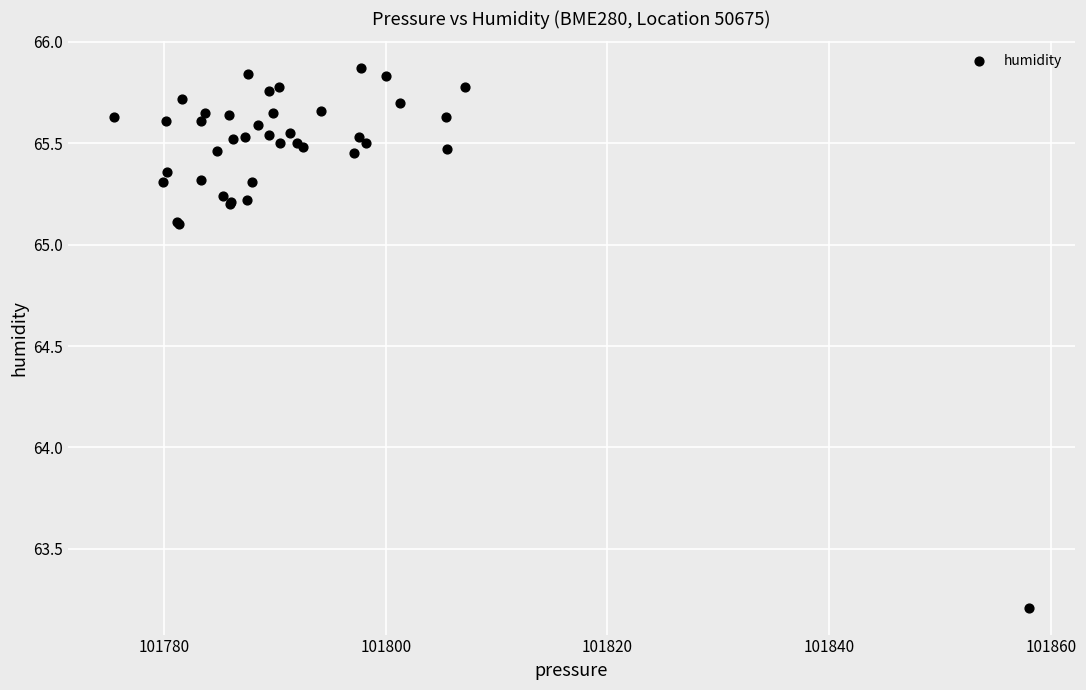

What Y value in the scatter plot is closest to 64?

63.2